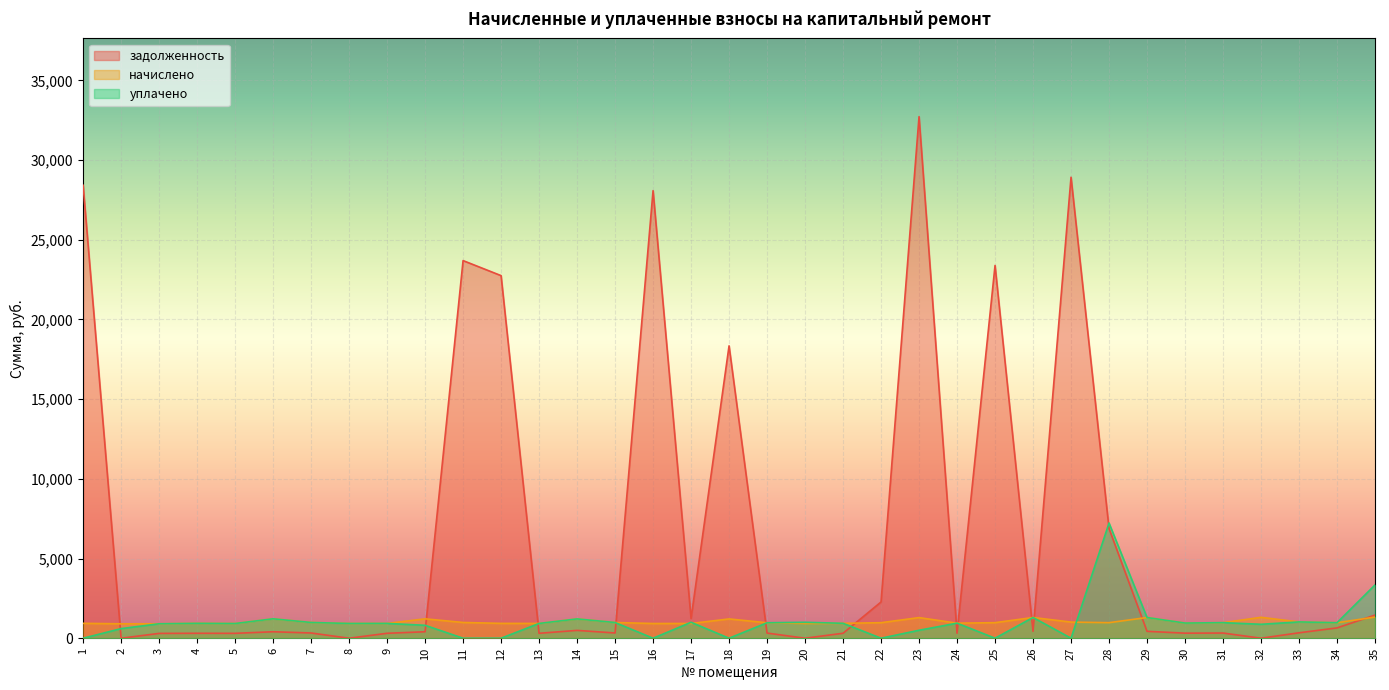

True or false: начислено and задолженность intersect in this chart.

True